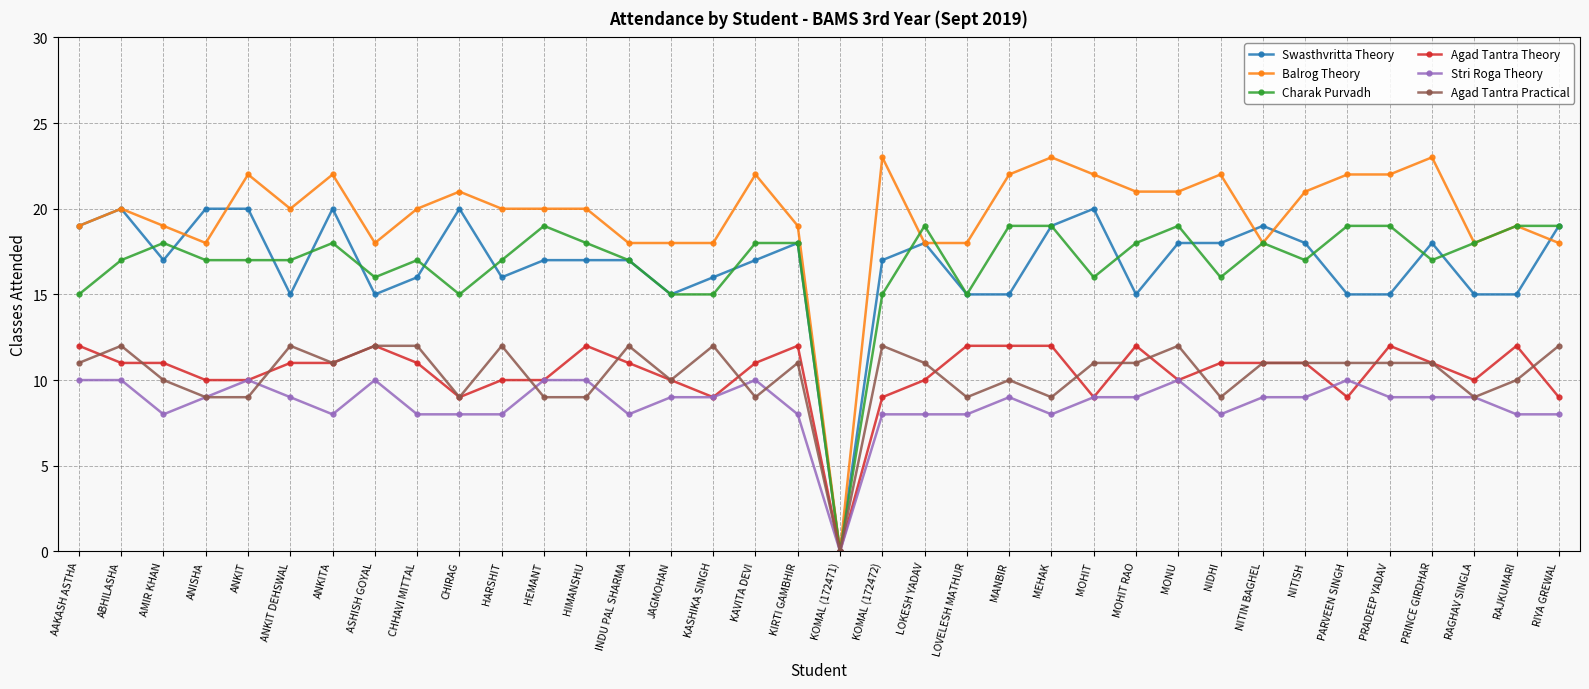

Which series has the largest range (max minus min)?

Balrog Theory